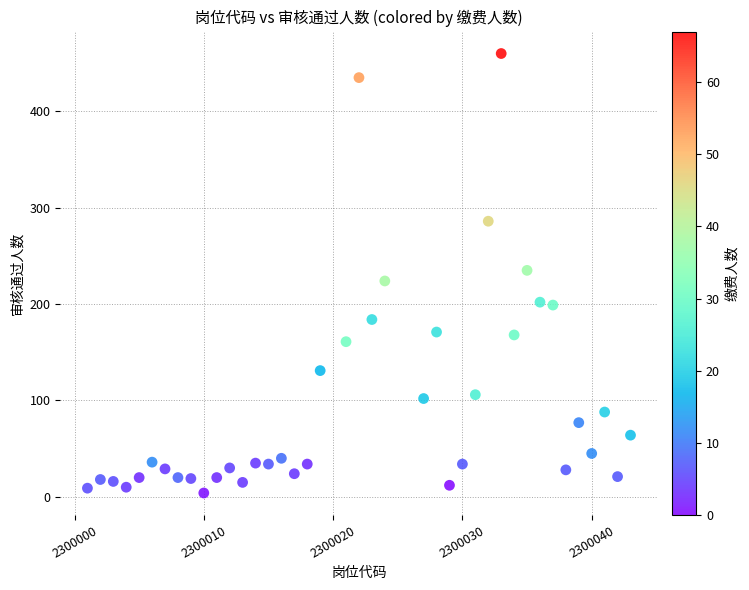

What is the range of Y values (max minus min)?

456